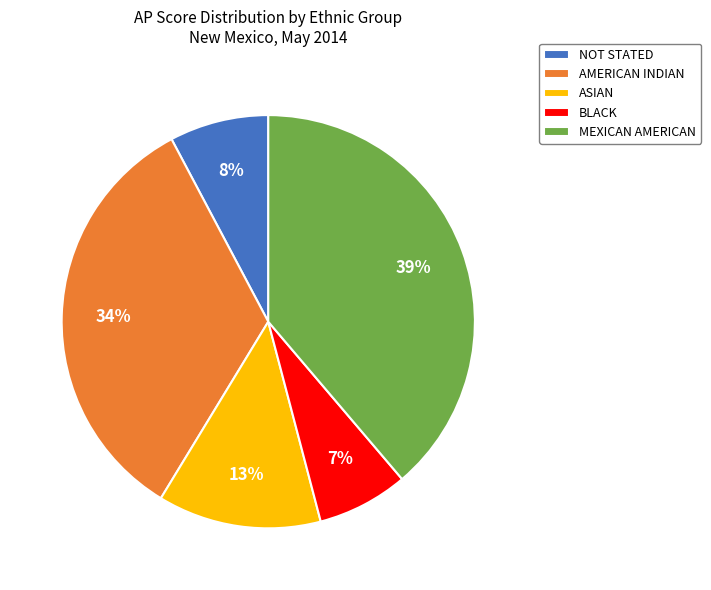

Do BLACK and ASIAN together represent more than half of the pie?

No